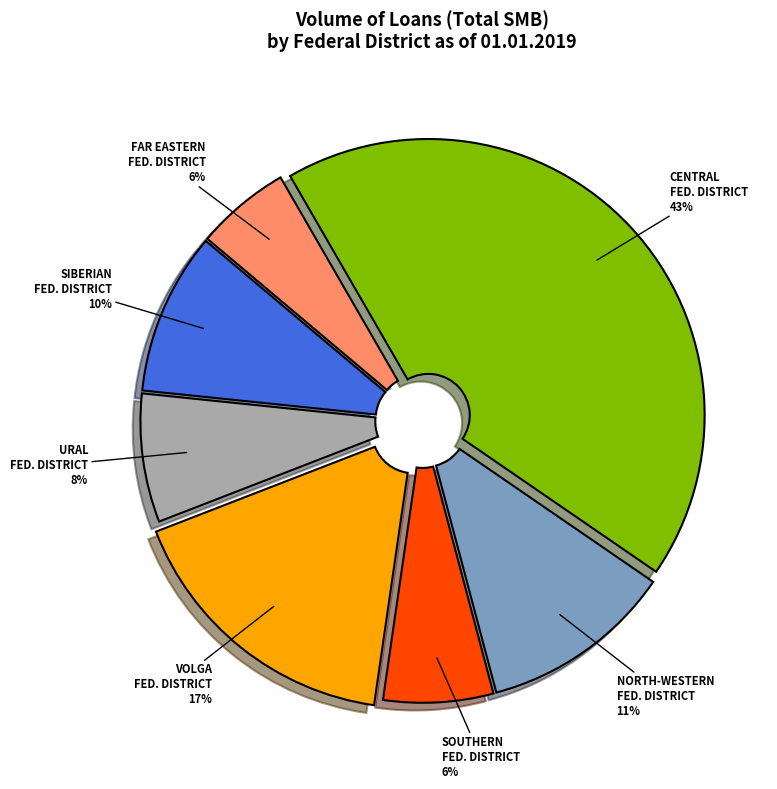

To the nearest percent, what is the difference between the largest and smallest slice percentages?

37%